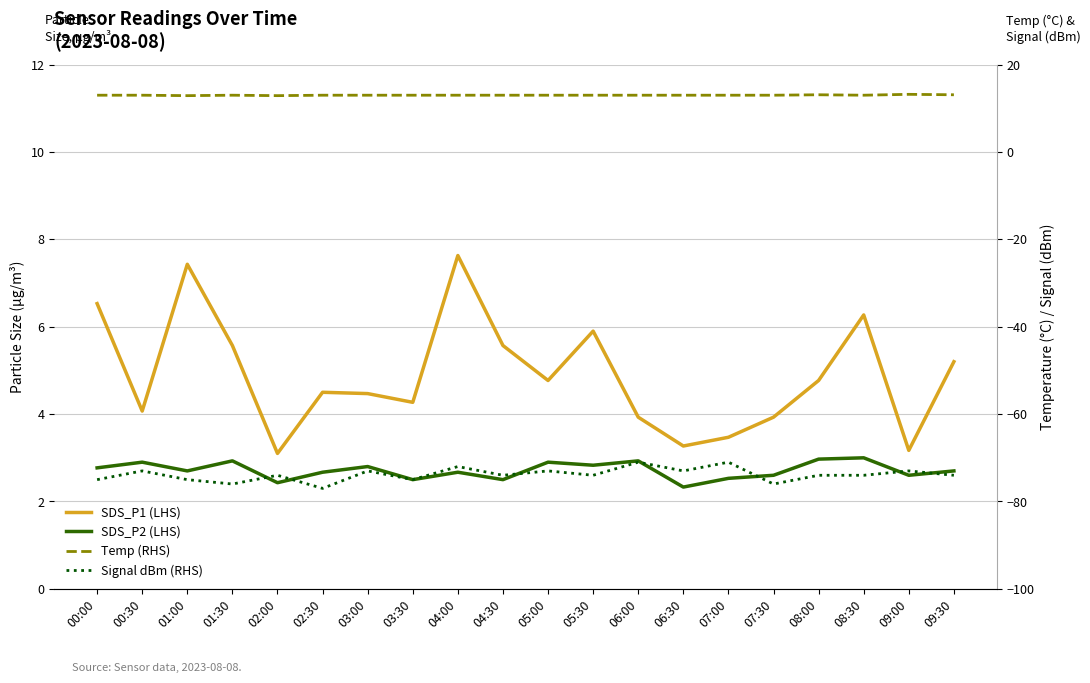

What is the spread (max minus min) of values at 03:00?

86.0